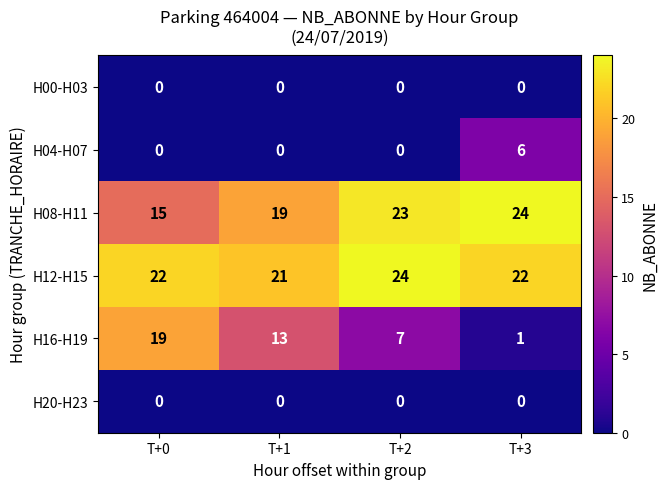

Reading right to left, list all the values displayed in this chart.

H00-H03: T+3=0	T+2=0	T+1=0	T+0=0
H04-H07: T+3=6	T+2=0	T+1=0	T+0=0
H08-H11: T+3=24	T+2=23	T+1=19	T+0=15
H12-H15: T+3=22	T+2=24	T+1=21	T+0=22
H16-H19: T+3=1	T+2=7	T+1=13	T+0=19
H20-H23: T+3=0	T+2=0	T+1=0	T+0=0